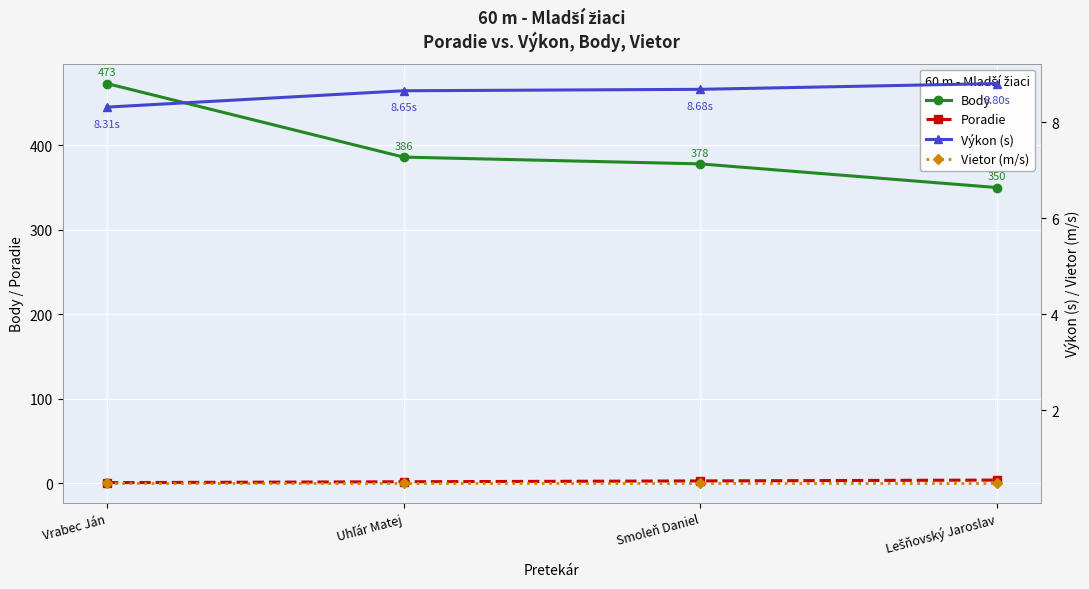

True or false: Výkon (s) and Vietor (m/s) cross at least once.

False